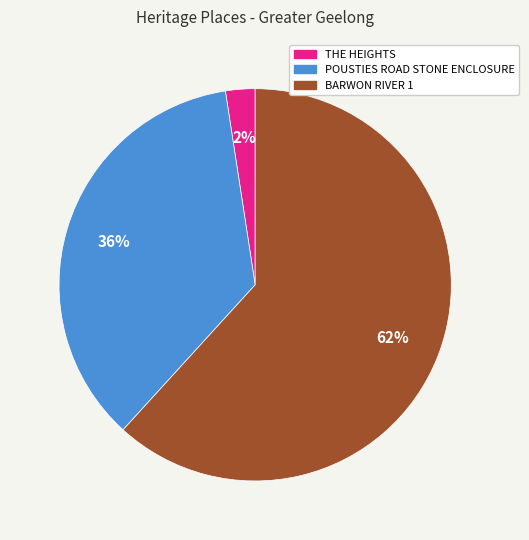

Combined, do POUSTIES ROAD STONE ENCLOSURE and BARWON RIVER 1 account for over 50%?

Yes